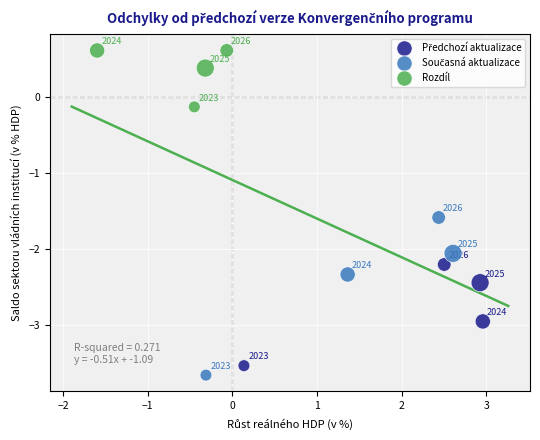

Which series contains the highest Y value?

Rozdíl